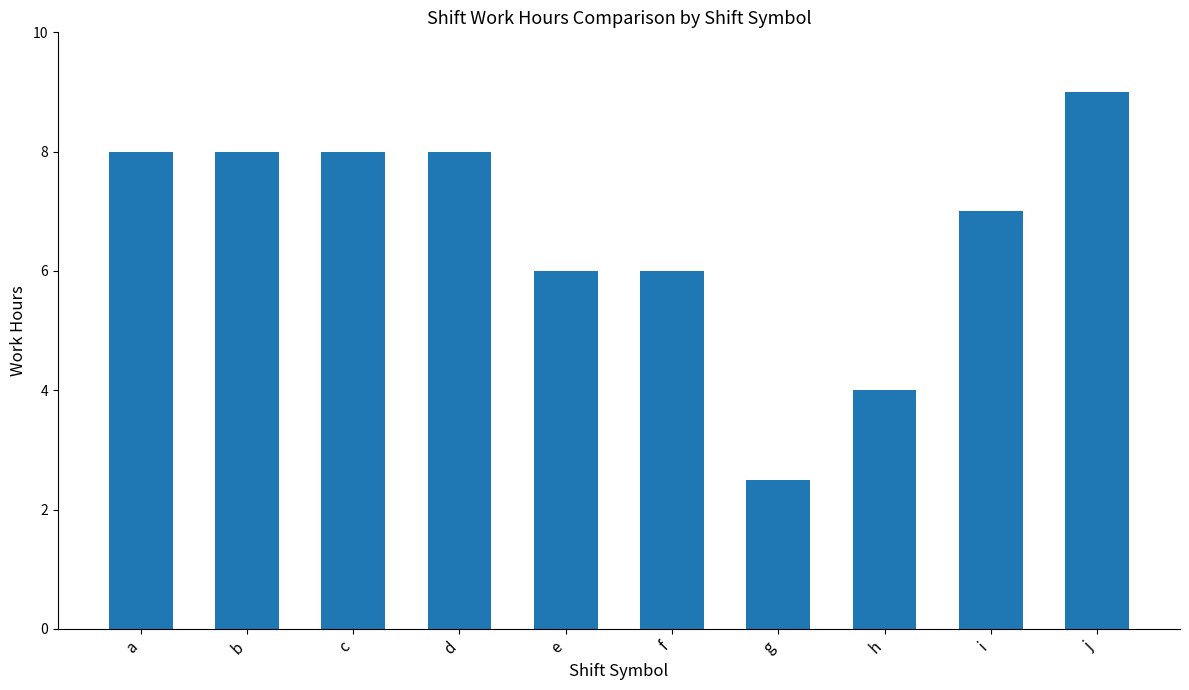

Approximately how many times larger is the value at f compared to e?

1.0